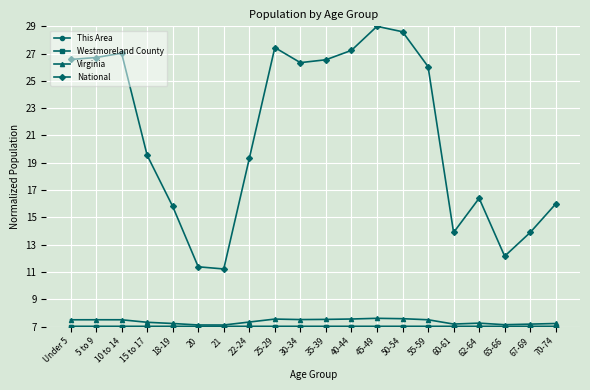

What is the total value across all series at 20?

32.5